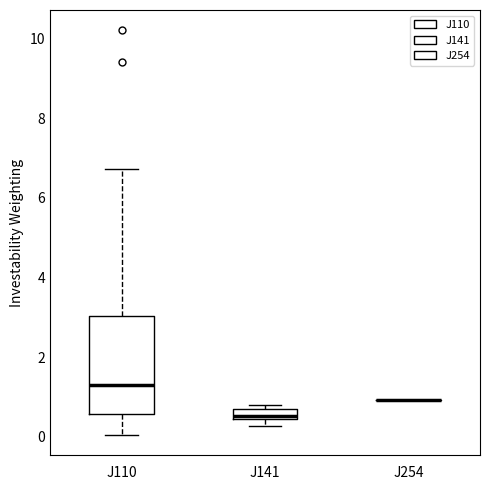

Which box is the tallest, from its lower edge to its upper edge?

J110